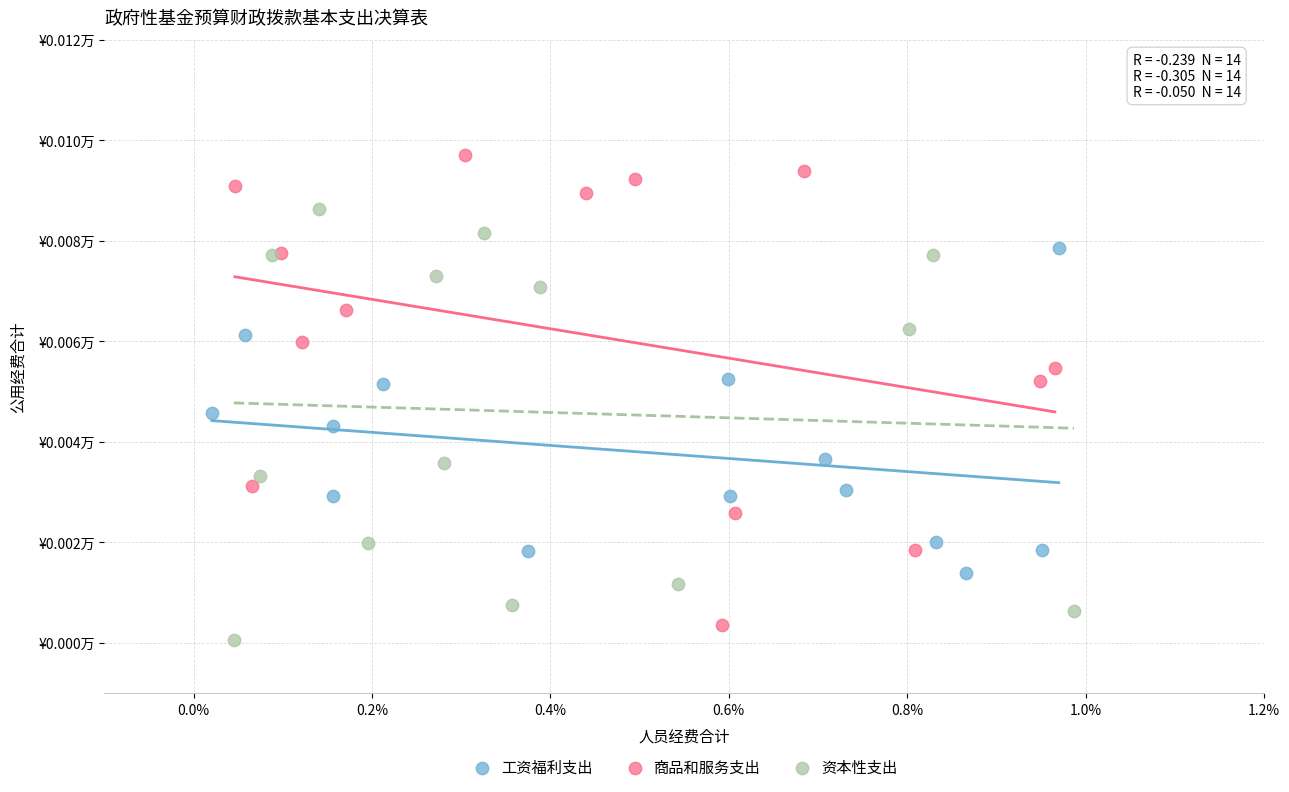

What are all the series names shown in the legend?

工资福利支出, 商品和服务支出, 资本性支出